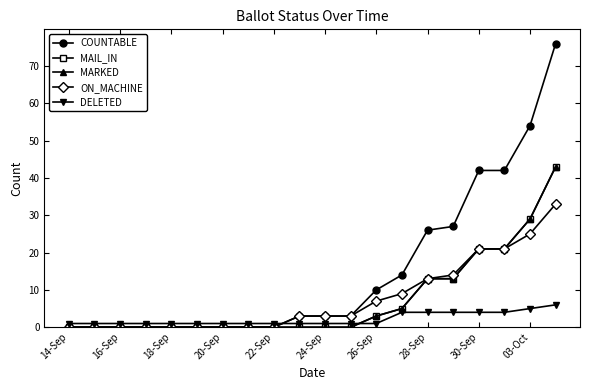

How many values in MARKED are above zero?

8